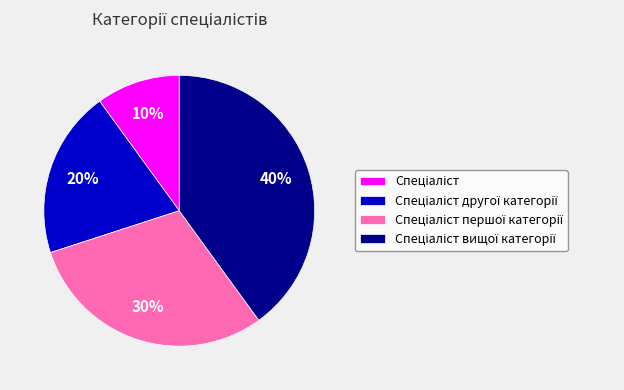

How many segments does this pie chart have?

4